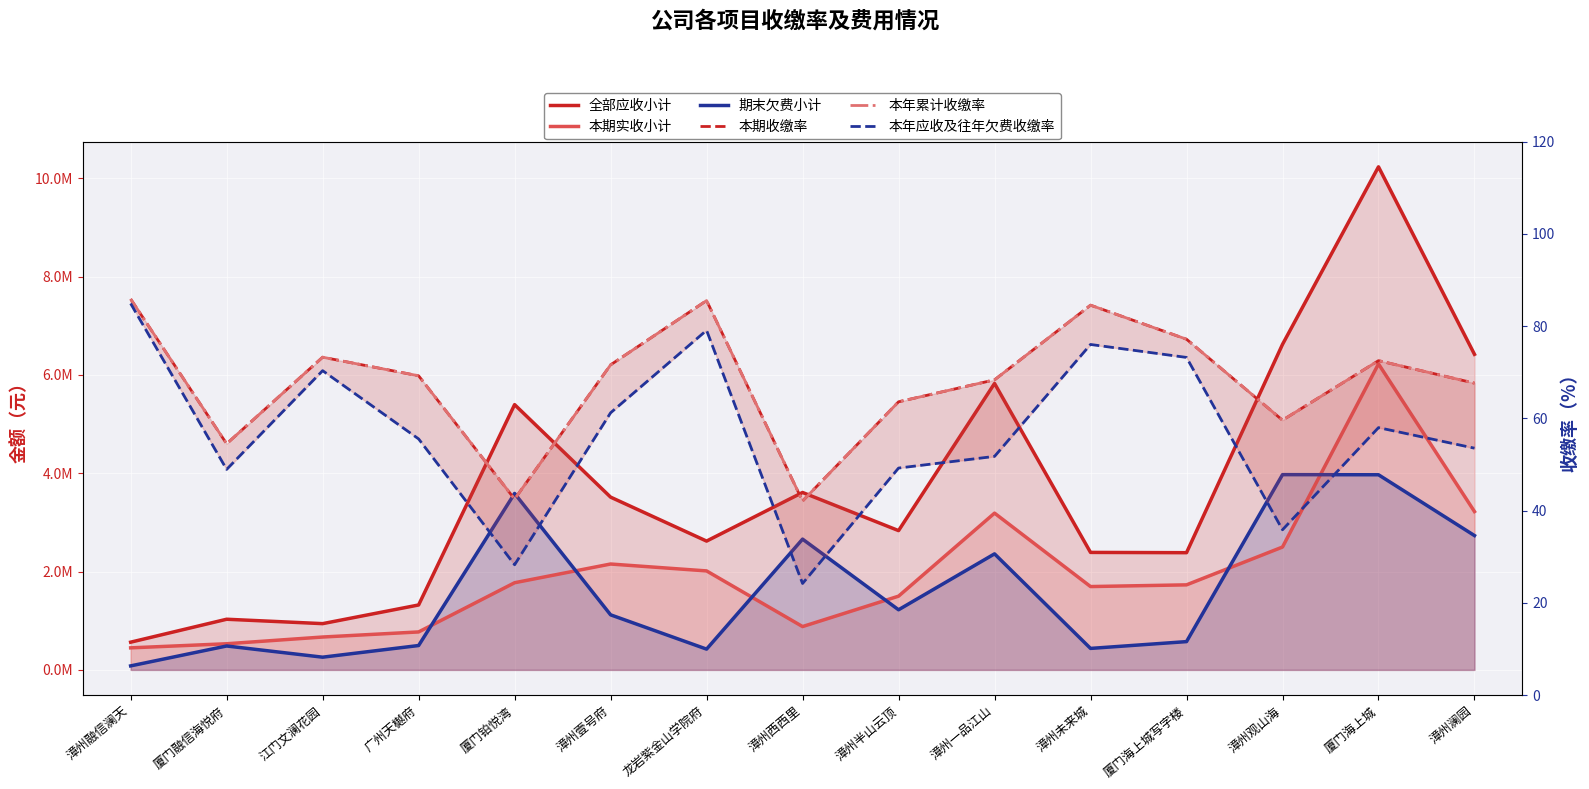

At which category does 期末欠费小计 reach its first local valley?

江门文澜花园